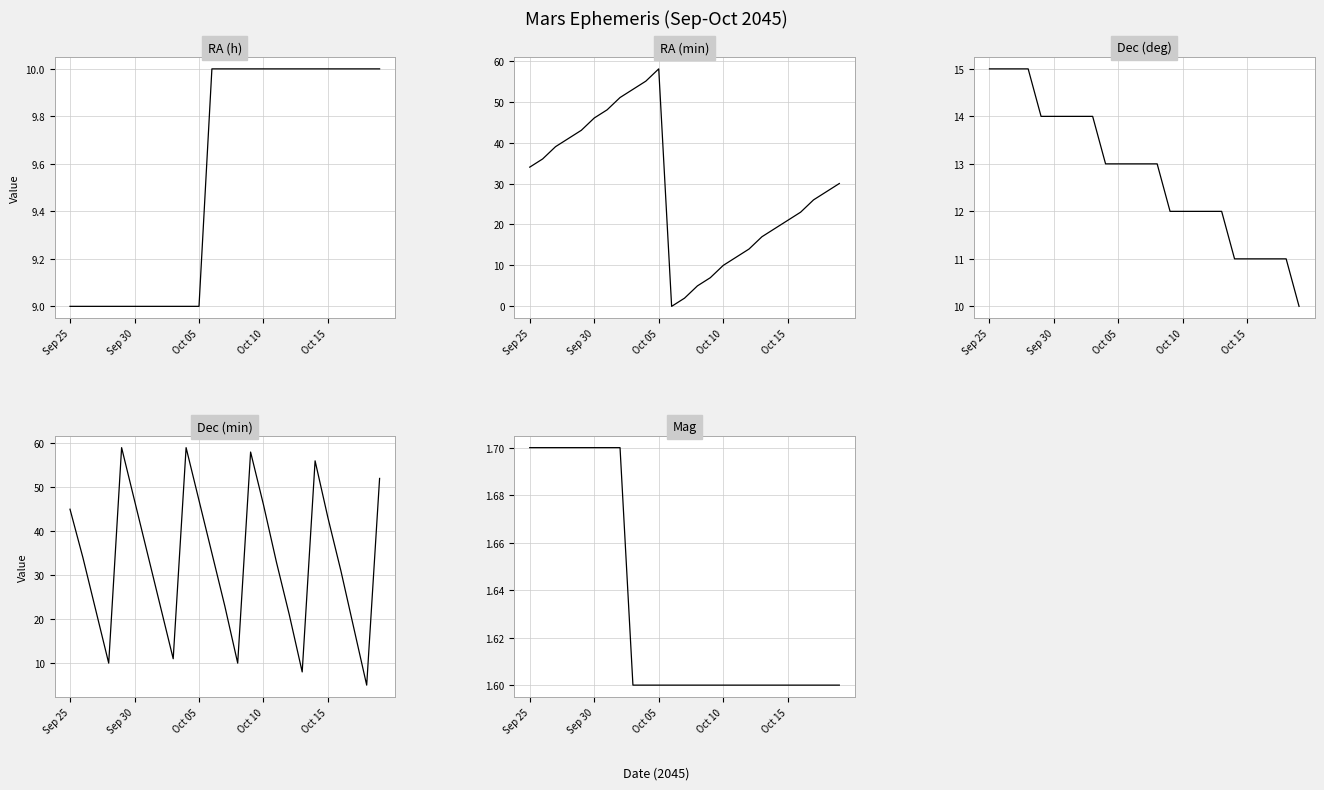

Which series has the largest total across all categories?

Dec (min)